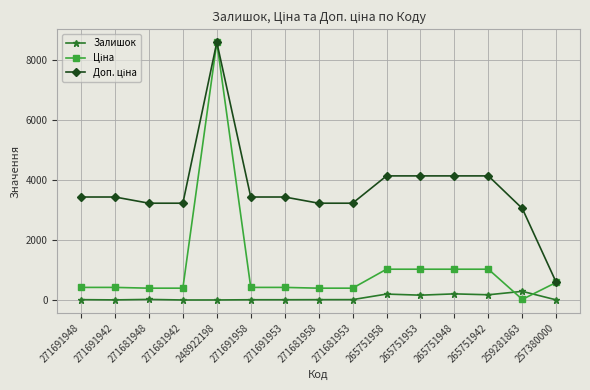

At which category is the sum across all series the highest?

248922198